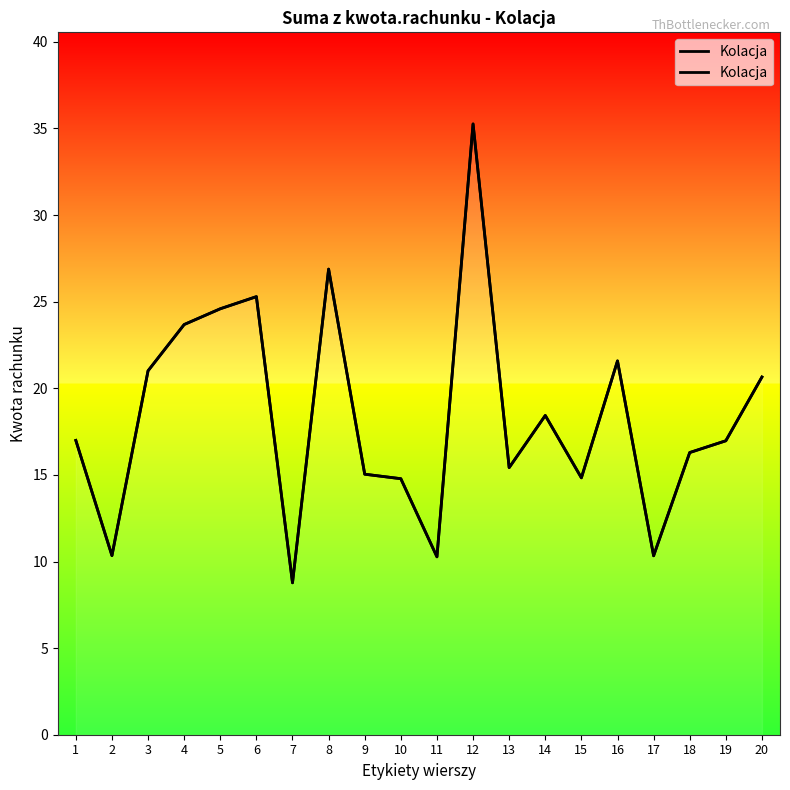

How many data points are less than 16?

8